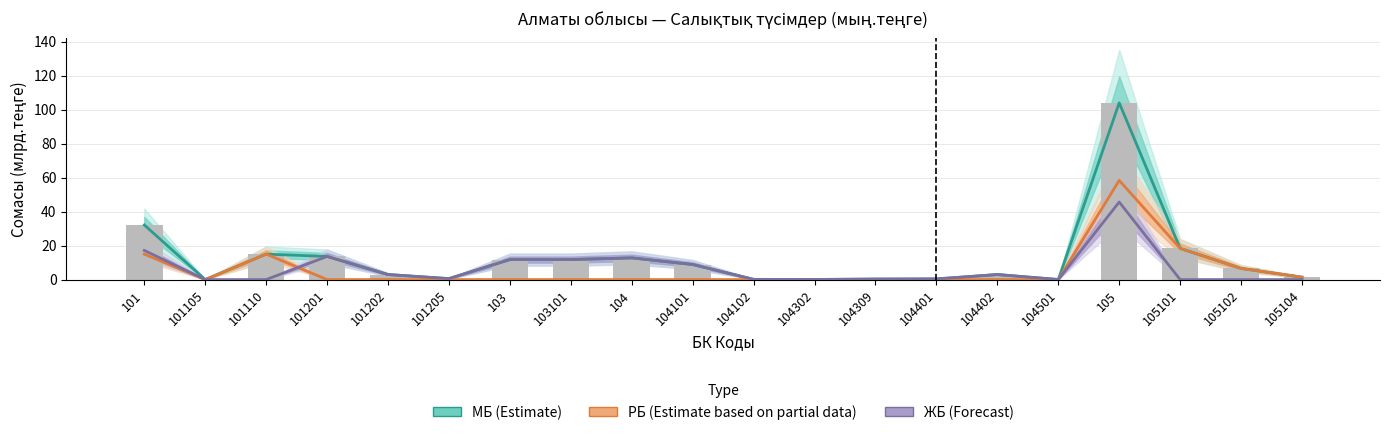

How many values in ЖБ (Forecast) are above zero?

15